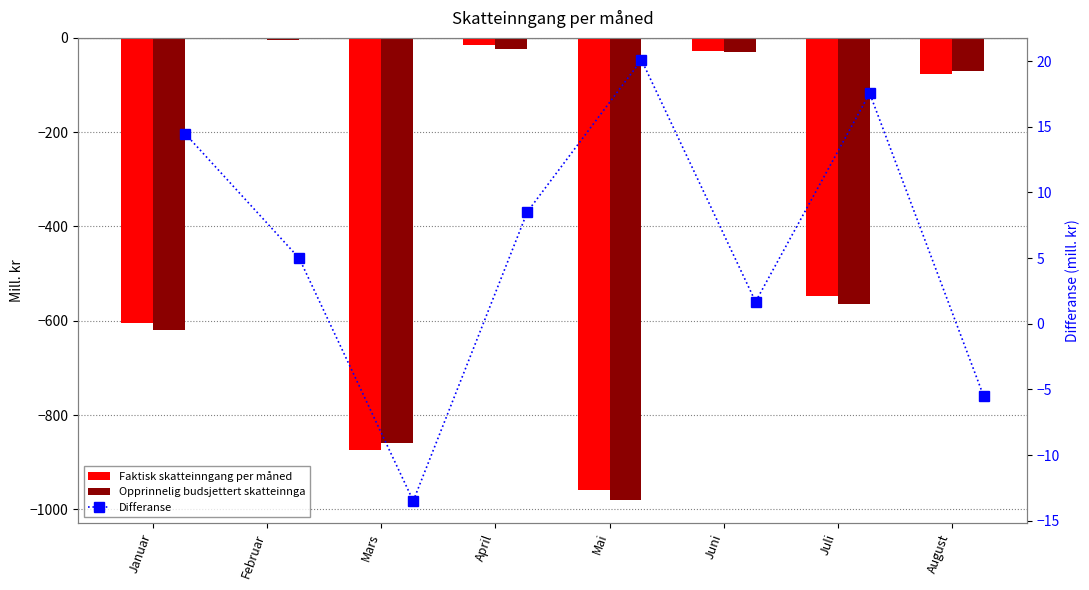

What is the difference between the maximum and minimum values in the Opprinnelig budsjettert skatteinnga series?

975.0